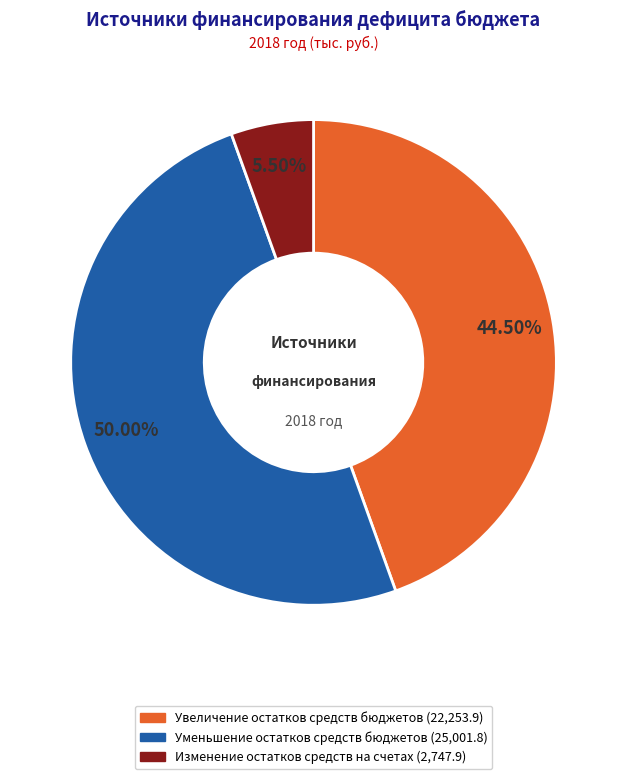

Does Изменение остатков средств на счетах represent more than half of the total?

No